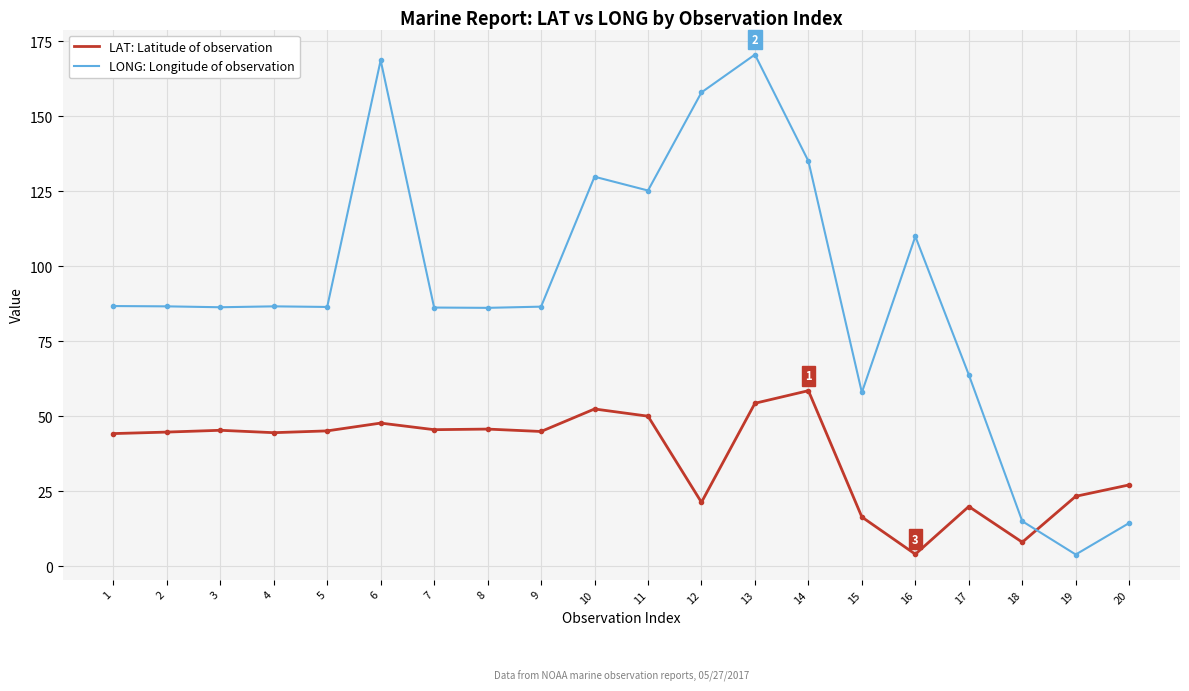

What is the difference between the highest and lowest values at 5?

41.3